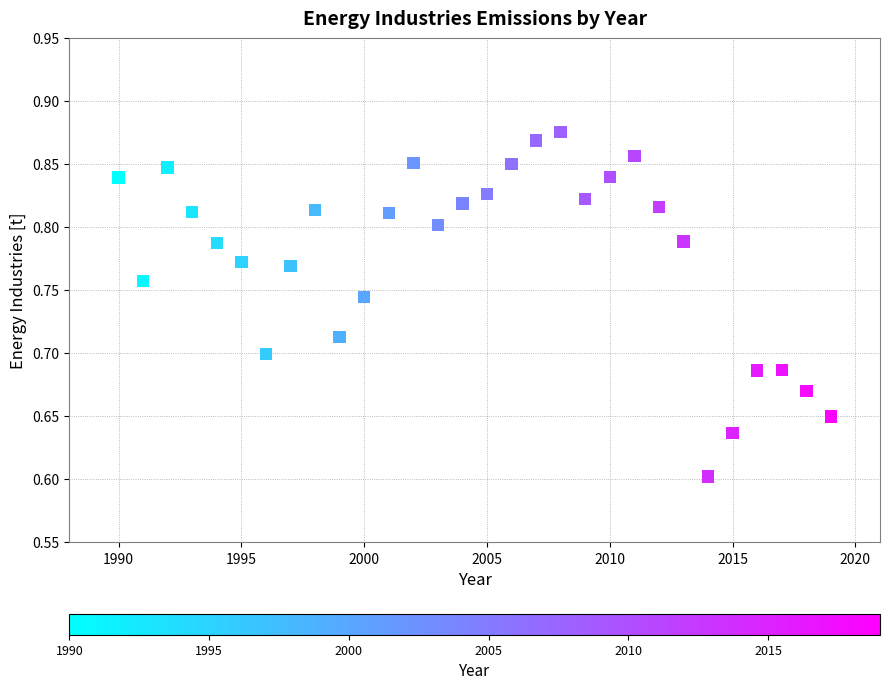

What is the range of X values (max minus min)?

29.0